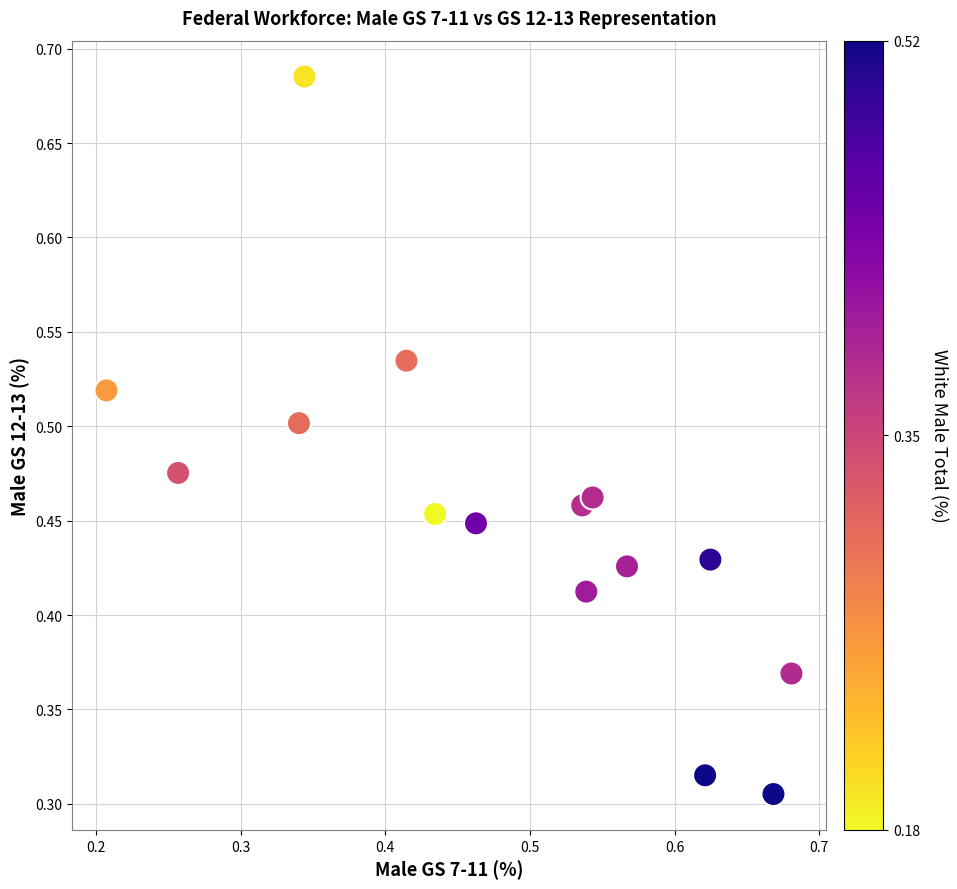

How many points are shown in the scatter plot?

15